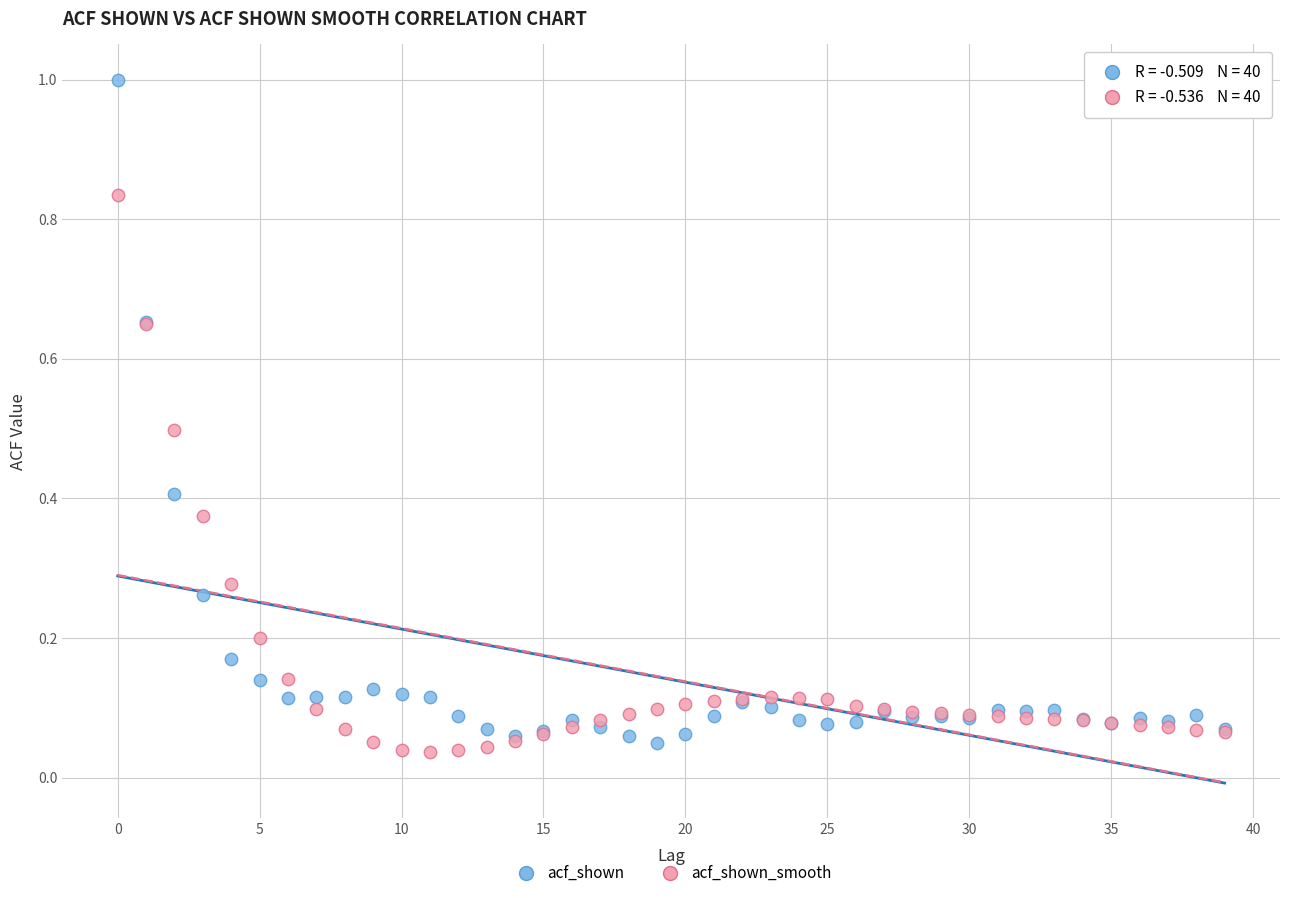

Which series reaches the maximum Y coordinate?

acf_shown